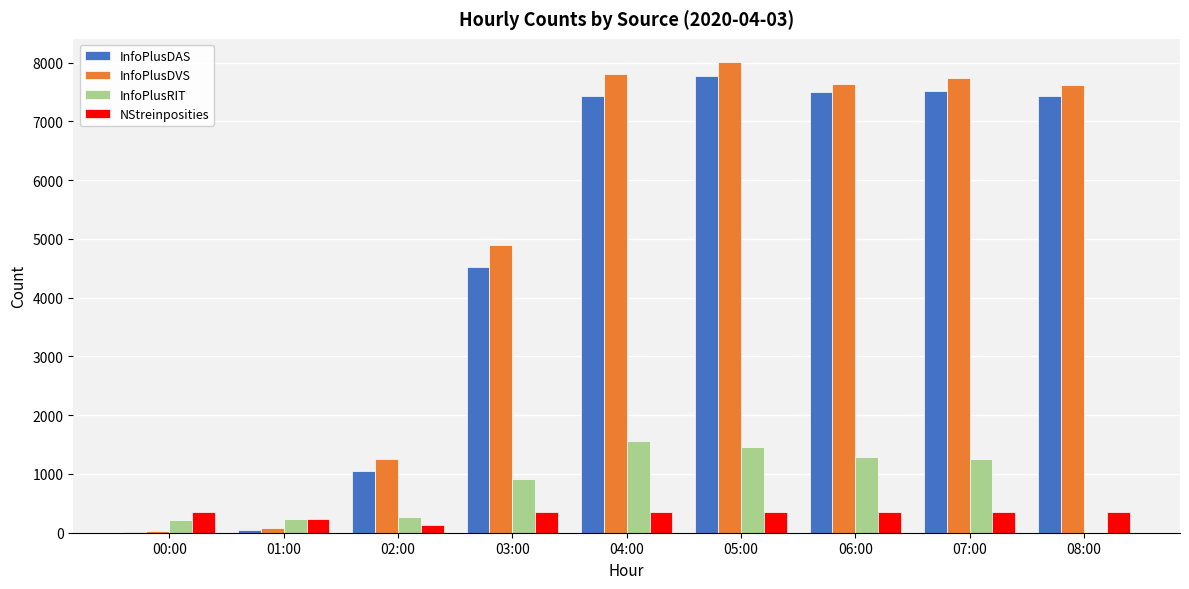

At which label does InfoPlusDVS reach its peak?

05:00